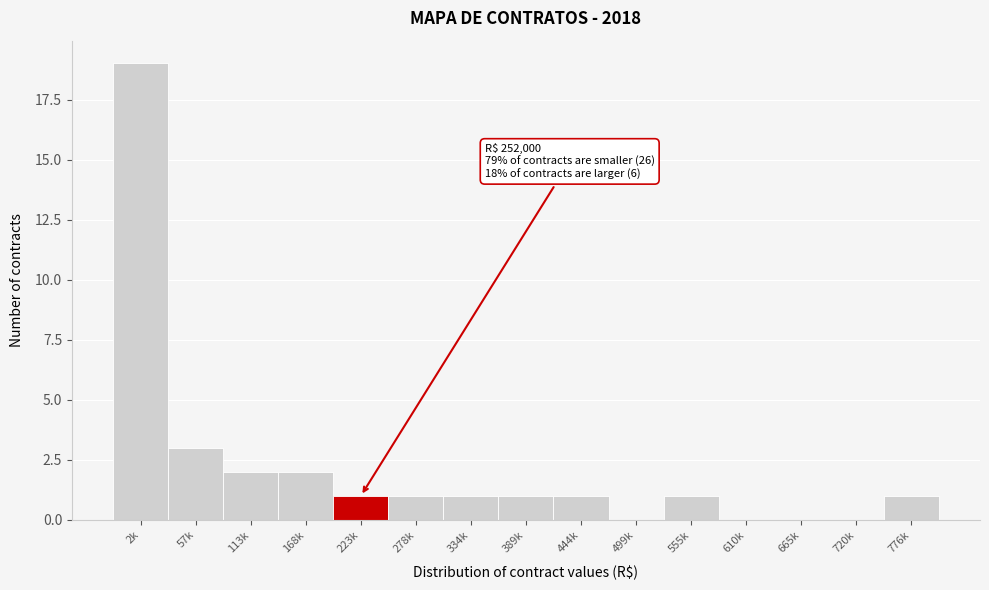

Reading right to left, what are all the values shown in this chart?

776k=1	720k=0	665k=0	610k=0	555k=1	499k=0	444k=1	389k=1	334k=1	278k=1	223k=1	168k=2	113k=2	57k=3	2k=19